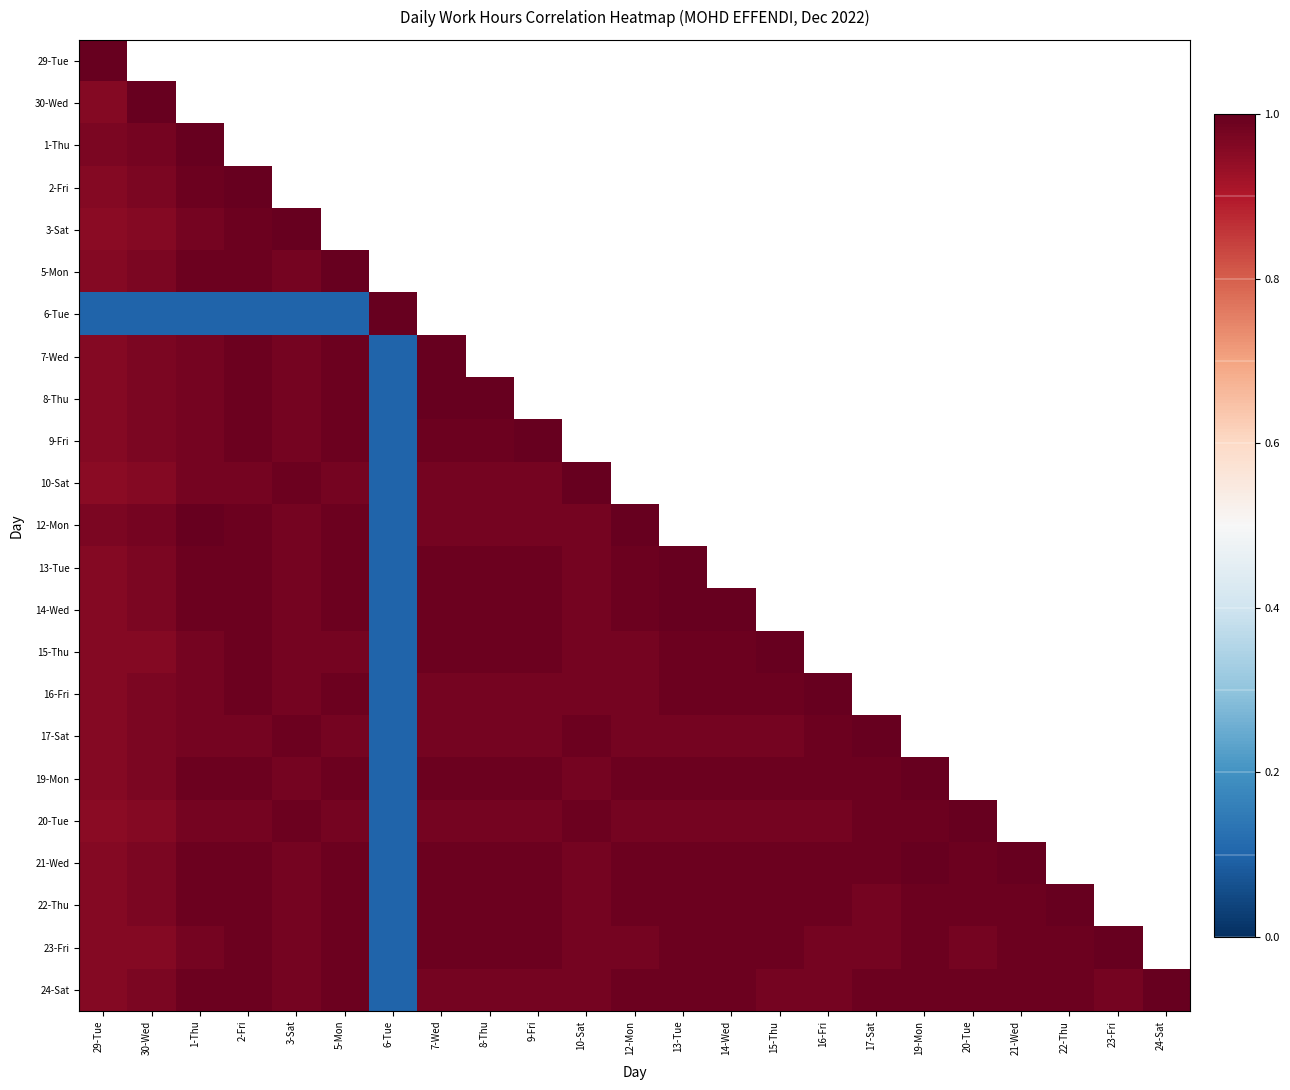

Which series has the largest range (max minus min)?

6-Tue